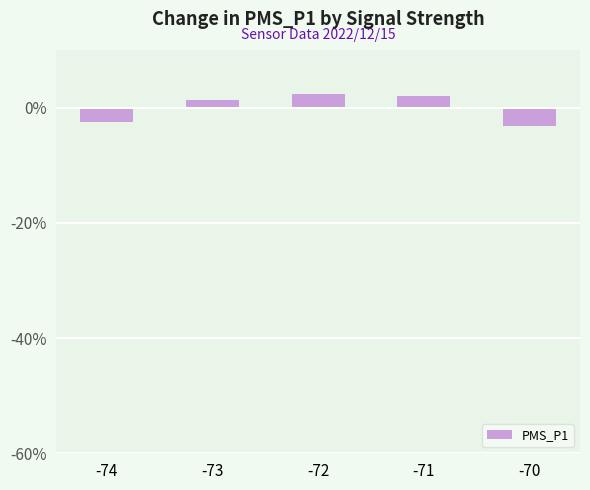

How many distinct data groups are displayed?

1